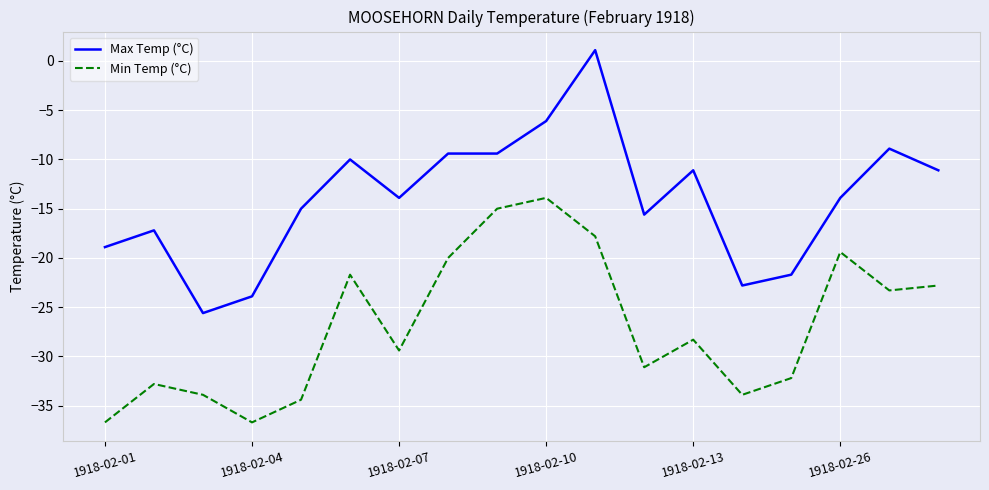

List the series in order of their overall mean, lowest first.

Min Temp (°C), Max Temp (°C)